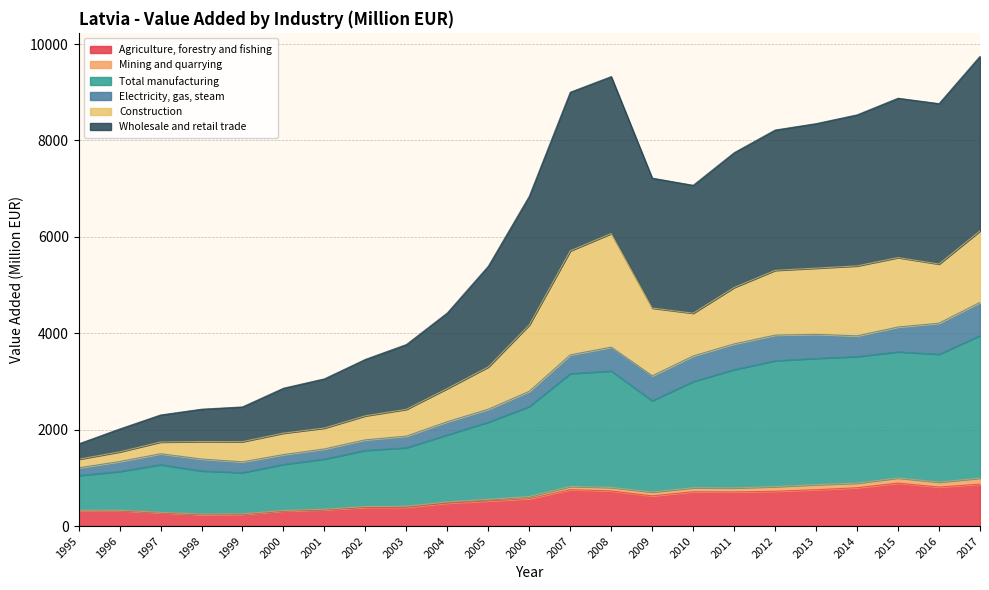

Which series has the widest spread of values?

Wholesale and retail trade